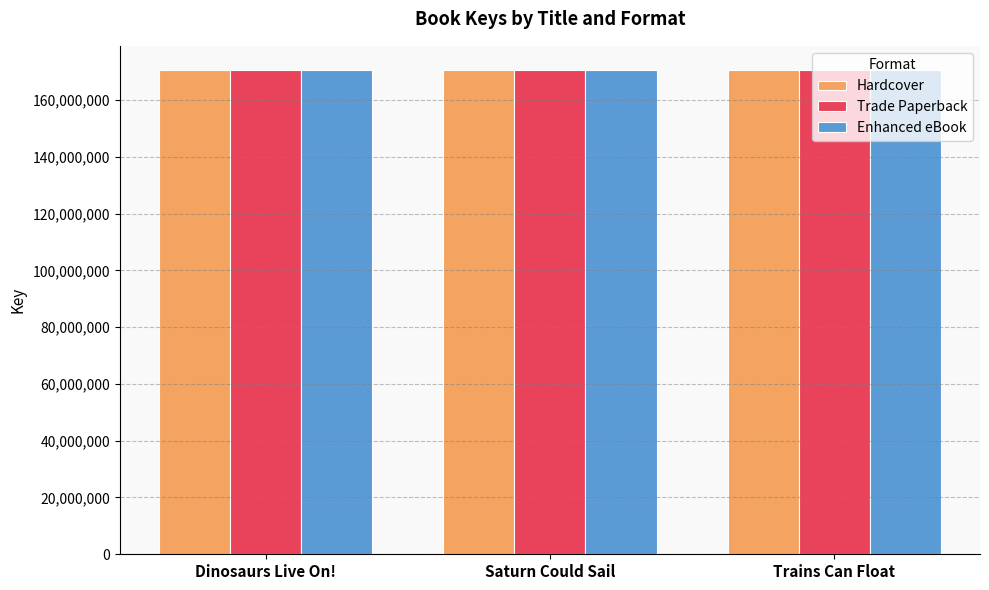

How many series are shown in this chart?

3